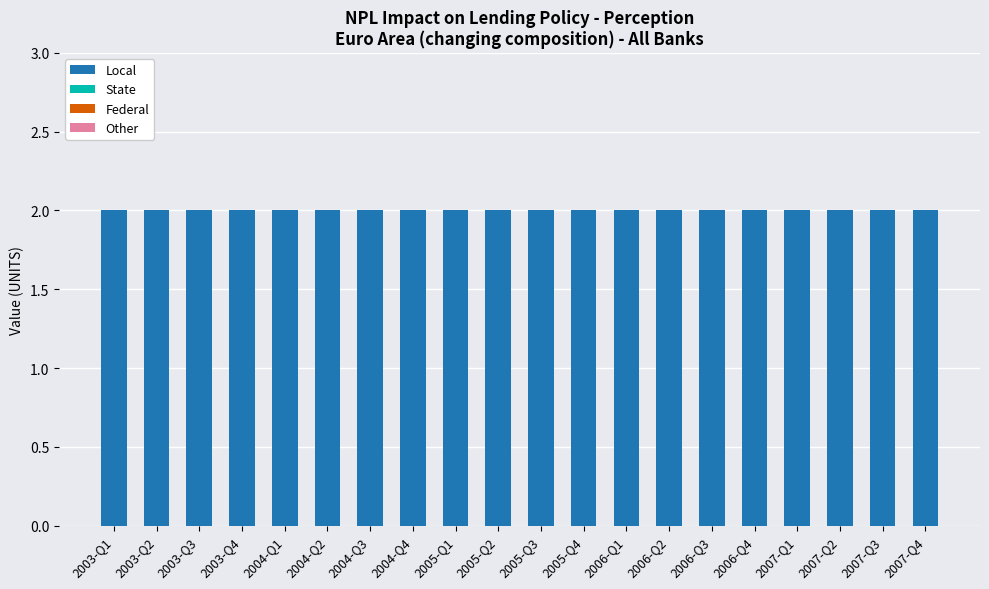

The Local series shows 2 at 2003-Q4. True or false?

True